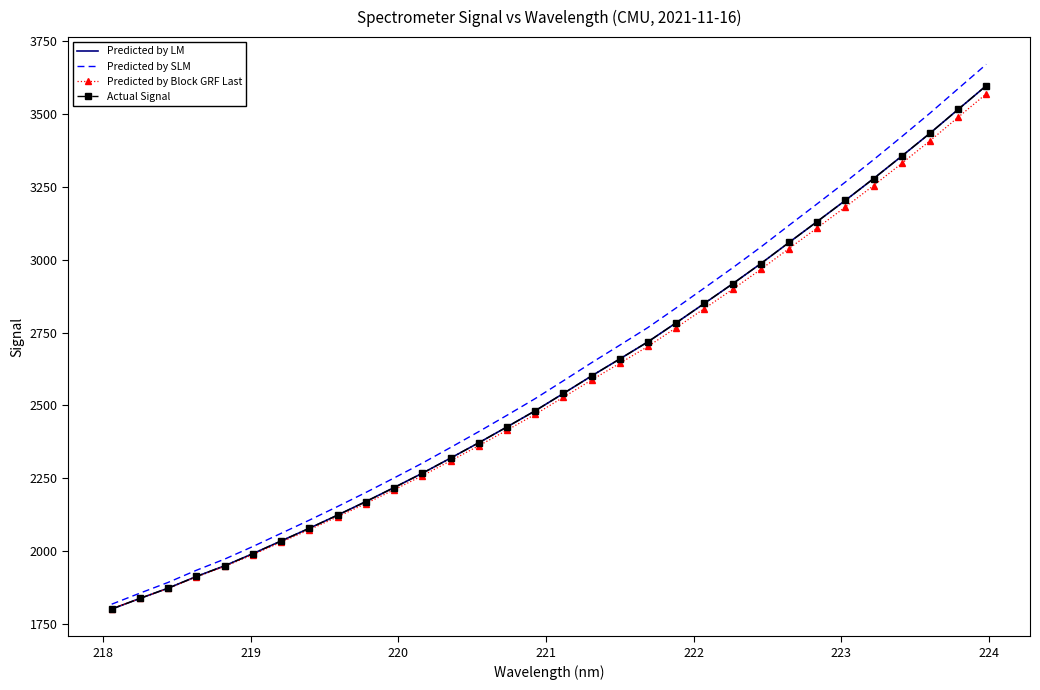

At how many categories does at least one series exceed 2100?

25